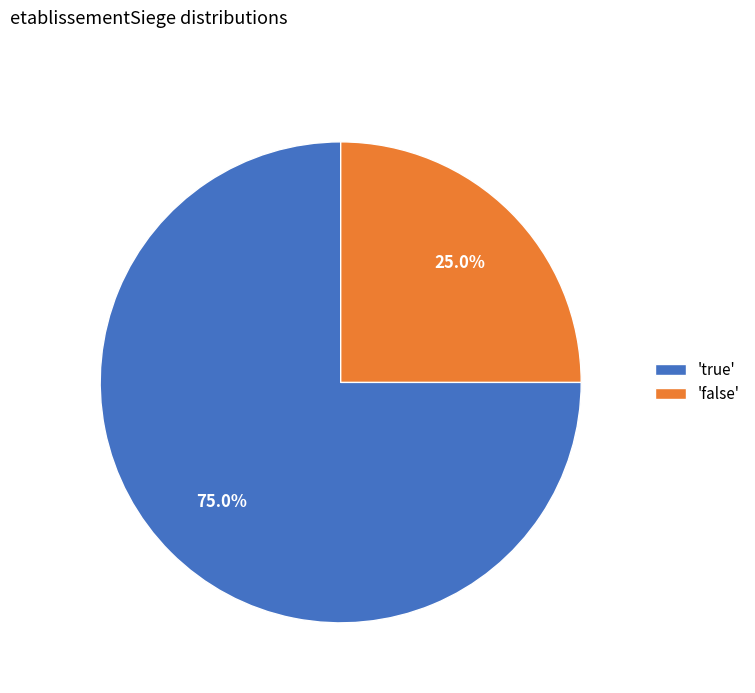

Which slice is the largest?

'true'